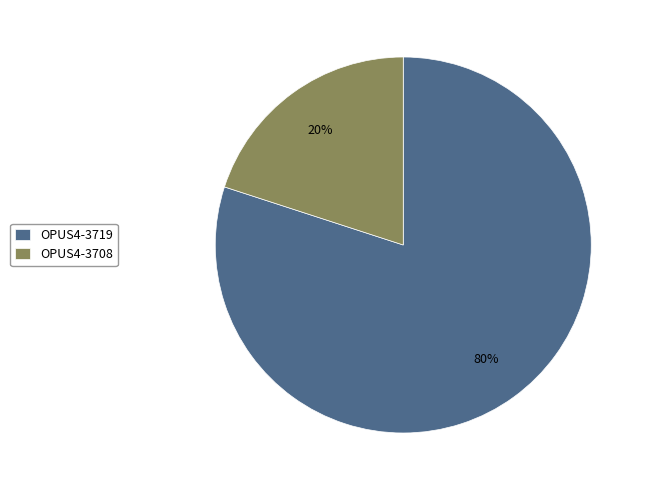

What is the ratio of the value at OPUS4-3719 to the value at OPUS4-3708?

4.0